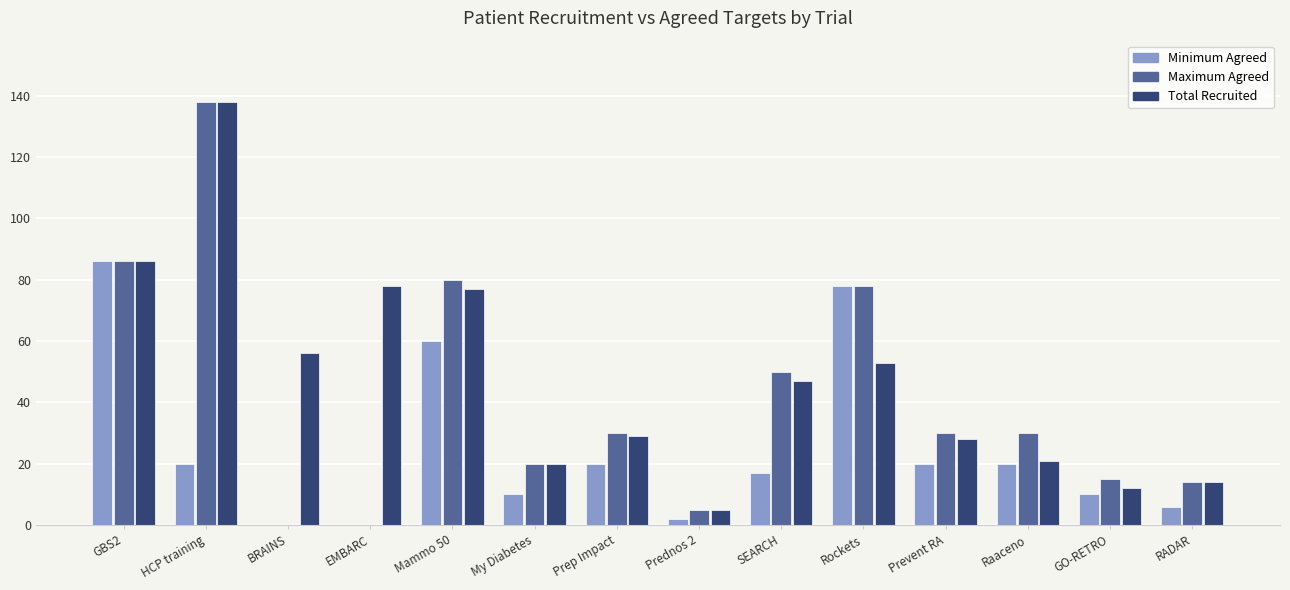

Reading right to left, transcribe all the data shown in this chart.

Minimum Agreed: 6	10	20	20	78	17	2	20	10	60	0	0	20	86
Maximum Agreed: 14	15	30	30	78	50	5	30	20	80	0	0	138	86
Total Recruited: 14	12	21	28	53	47	5	29	20	77	78	56	138	86